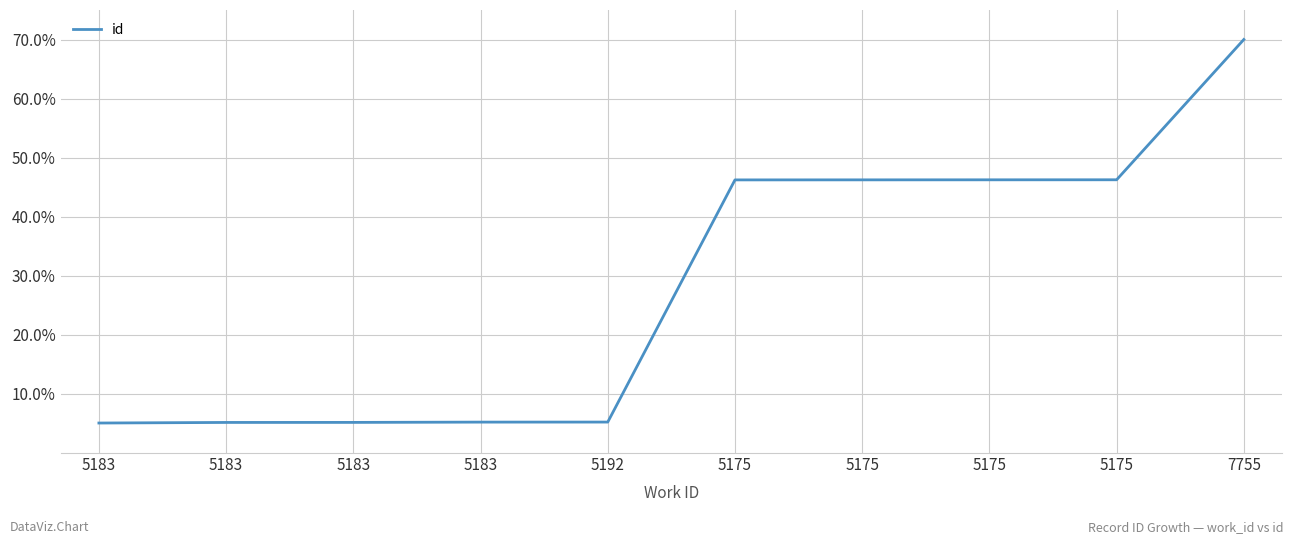

What is the average value?

28.0